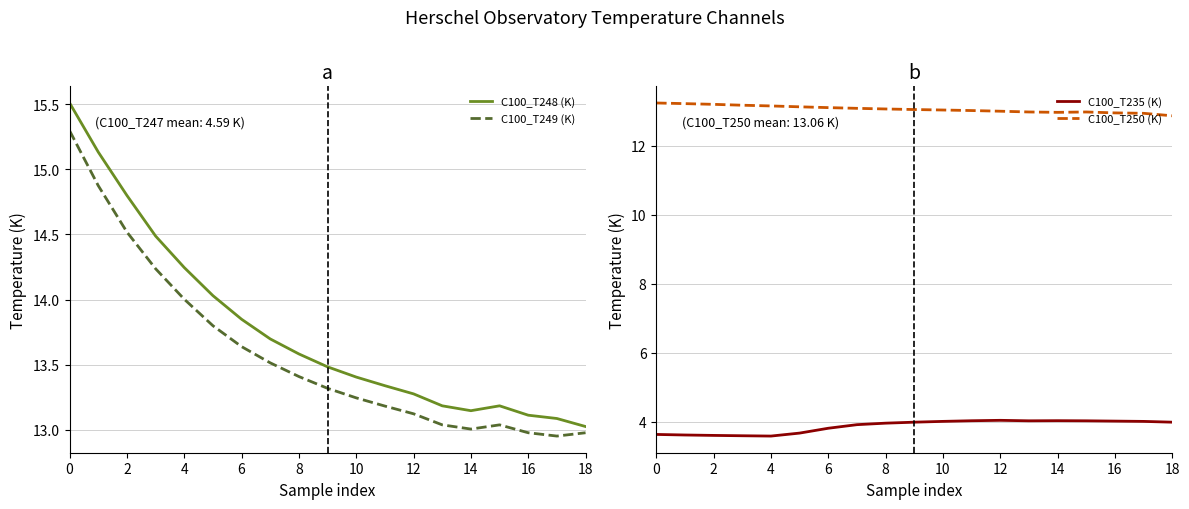

What is the value of the C100_T249 (K) point at the 18th from the left?

13.0